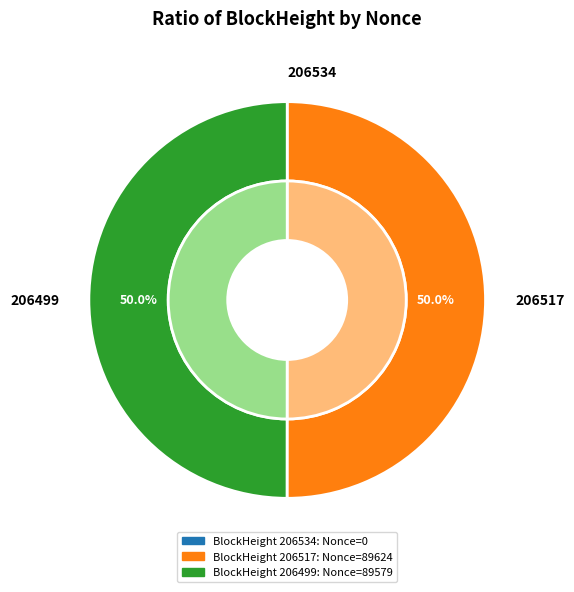

To the nearest percent, what is the difference between the largest and smallest slice percentages?

50%